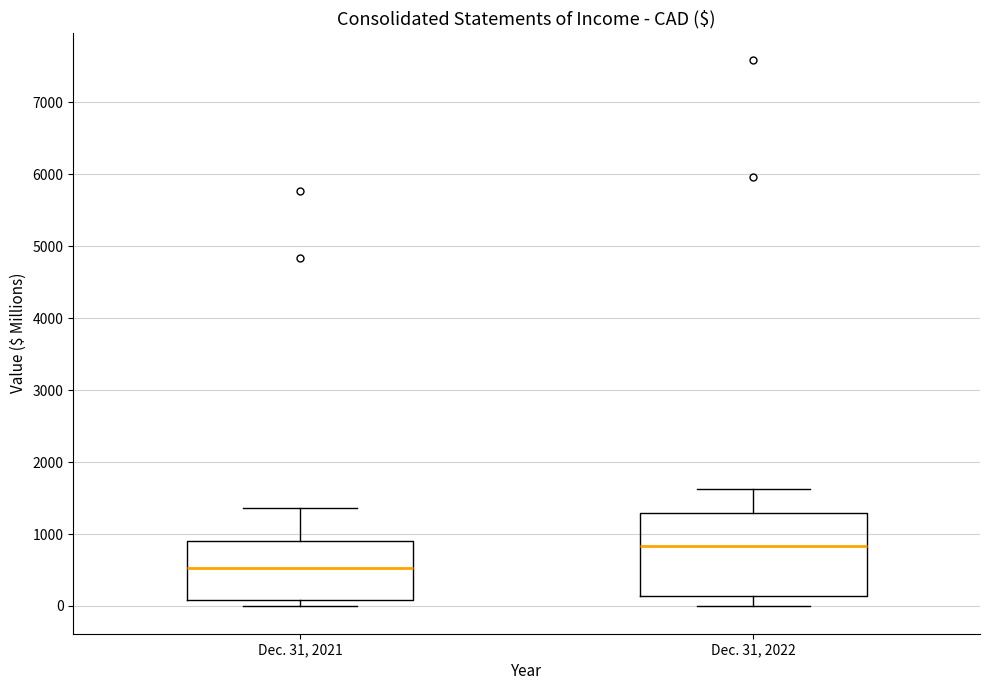

Which box's median line is the lowest?

Dec. 31, 2021